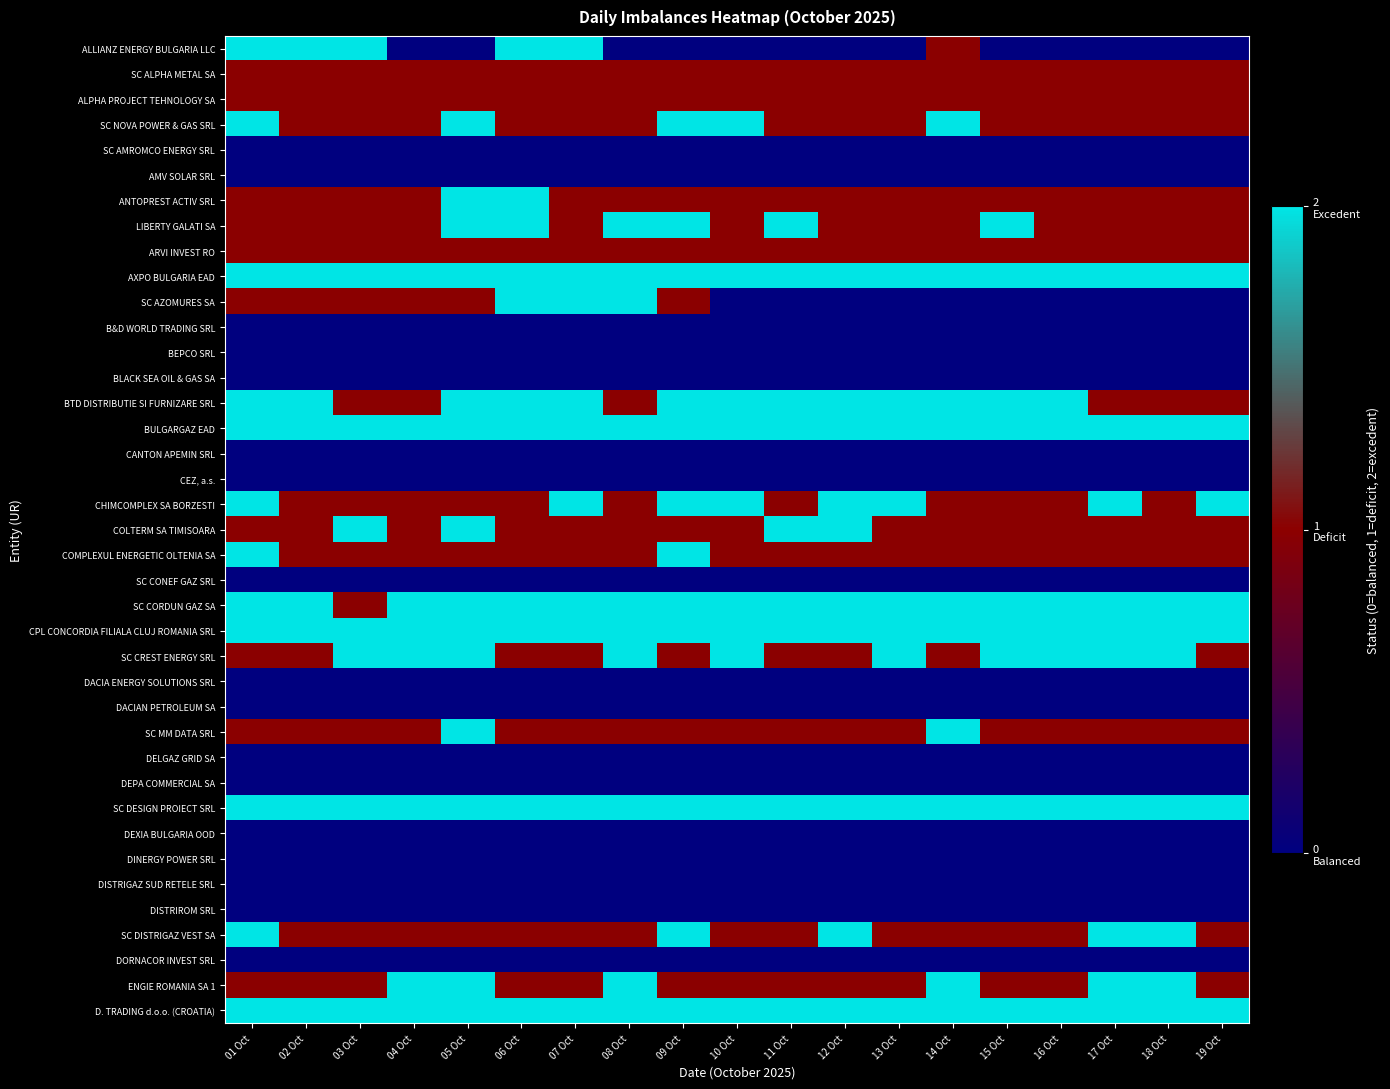

Reading left to right, transcribe all the data shown in this chart.

ALLIANZ ENERGY BULGARIA LLC: 01 Oct=2	02 Oct=2	03 Oct=2	04 Oct=0	05 Oct=0	06 Oct=2	07 Oct=2	08 Oct=0	09 Oct=0	10 Oct=0	11 Oct=0	12 Oct=0	13 Oct=0	14 Oct=1	15 Oct=0	16 Oct=0	17 Oct=0	18 Oct=0	19 Oct=0
SC ALPHA METAL SA: 01 Oct=1	02 Oct=1	03 Oct=1	04 Oct=1	05 Oct=1	06 Oct=1	07 Oct=1	08 Oct=1	09 Oct=1	10 Oct=1	11 Oct=1	12 Oct=1	13 Oct=1	14 Oct=1	15 Oct=1	16 Oct=1	17 Oct=1	18 Oct=1	19 Oct=1
ALPHA PROJECT TEHNOLOGY SA: 01 Oct=1	02 Oct=1	03 Oct=1	04 Oct=1	05 Oct=1	06 Oct=1	07 Oct=1	08 Oct=1	09 Oct=1	10 Oct=1	11 Oct=1	12 Oct=1	13 Oct=1	14 Oct=1	15 Oct=1	16 Oct=1	17 Oct=1	18 Oct=1	19 Oct=1
SC NOVA POWER & GAS SRL: 01 Oct=2	02 Oct=1	03 Oct=1	04 Oct=1	05 Oct=2	06 Oct=1	07 Oct=1	08 Oct=1	09 Oct=2	10 Oct=2	11 Oct=1	12 Oct=1	13 Oct=1	14 Oct=2	15 Oct=1	16 Oct=1	17 Oct=1	18 Oct=1	19 Oct=1
SC AMROMCO ENERGY SRL: 01 Oct=0	02 Oct=0	03 Oct=0	04 Oct=0	05 Oct=0	06 Oct=0	07 Oct=0	08 Oct=0	09 Oct=0	10 Oct=0	11 Oct=0	12 Oct=0	13 Oct=0	14 Oct=0	15 Oct=0	16 Oct=0	17 Oct=0	18 Oct=0	19 Oct=0
AMV SOLAR SRL: 01 Oct=0	02 Oct=0	03 Oct=0	04 Oct=0	05 Oct=0	06 Oct=0	07 Oct=0	08 Oct=0	09 Oct=0	10 Oct=0	11 Oct=0	12 Oct=0	13 Oct=0	14 Oct=0	15 Oct=0	16 Oct=0	17 Oct=0	18 Oct=0	19 Oct=0
ANTOPREST ACTIV SRL: 01 Oct=1	02 Oct=1	03 Oct=1	04 Oct=1	05 Oct=2	06 Oct=2	07 Oct=1	08 Oct=1	09 Oct=1	10 Oct=1	11 Oct=1	12 Oct=1	13 Oct=1	14 Oct=1	15 Oct=1	16 Oct=1	17 Oct=1	18 Oct=1	19 Oct=1
LIBERTY GALATI SA: 01 Oct=1	02 Oct=1	03 Oct=1	04 Oct=1	05 Oct=2	06 Oct=2	07 Oct=1	08 Oct=2	09 Oct=2	10 Oct=1	11 Oct=2	12 Oct=1	13 Oct=1	14 Oct=1	15 Oct=2	16 Oct=1	17 Oct=1	18 Oct=1	19 Oct=1
ARVI INVEST RO: 01 Oct=1	02 Oct=1	03 Oct=1	04 Oct=1	05 Oct=1	06 Oct=1	07 Oct=1	08 Oct=1	09 Oct=1	10 Oct=1	11 Oct=1	12 Oct=1	13 Oct=1	14 Oct=1	15 Oct=1	16 Oct=1	17 Oct=1	18 Oct=1	19 Oct=1
AXPO BULGARIA EAD: 01 Oct=2	02 Oct=2	03 Oct=2	04 Oct=2	05 Oct=2	06 Oct=2	07 Oct=2	08 Oct=2	09 Oct=2	10 Oct=2	11 Oct=2	12 Oct=2	13 Oct=2	14 Oct=2	15 Oct=2	16 Oct=2	17 Oct=2	18 Oct=2	19 Oct=2
SC AZOMURES SA: 01 Oct=1	02 Oct=1	03 Oct=1	04 Oct=1	05 Oct=1	06 Oct=2	07 Oct=2	08 Oct=2	09 Oct=1	10 Oct=0	11 Oct=0	12 Oct=0	13 Oct=0	14 Oct=0	15 Oct=0	16 Oct=0	17 Oct=0	18 Oct=0	19 Oct=0
B&D WORLD TRADING SRL: 01 Oct=0	02 Oct=0	03 Oct=0	04 Oct=0	05 Oct=0	06 Oct=0	07 Oct=0	08 Oct=0	09 Oct=0	10 Oct=0	11 Oct=0	12 Oct=0	13 Oct=0	14 Oct=0	15 Oct=0	16 Oct=0	17 Oct=0	18 Oct=0	19 Oct=0
BEPCO SRL: 01 Oct=0	02 Oct=0	03 Oct=0	04 Oct=0	05 Oct=0	06 Oct=0	07 Oct=0	08 Oct=0	09 Oct=0	10 Oct=0	11 Oct=0	12 Oct=0	13 Oct=0	14 Oct=0	15 Oct=0	16 Oct=0	17 Oct=0	18 Oct=0	19 Oct=0
BLACK SEA OIL & GAS SA: 01 Oct=0	02 Oct=0	03 Oct=0	04 Oct=0	05 Oct=0	06 Oct=0	07 Oct=0	08 Oct=0	09 Oct=0	10 Oct=0	11 Oct=0	12 Oct=0	13 Oct=0	14 Oct=0	15 Oct=0	16 Oct=0	17 Oct=0	18 Oct=0	19 Oct=0
BTD DISTRIBUTIE SI FURNIZARE SRL: 01 Oct=2	02 Oct=2	03 Oct=1	04 Oct=1	05 Oct=2	06 Oct=2	07 Oct=2	08 Oct=1	09 Oct=2	10 Oct=2	11 Oct=2	12 Oct=2	13 Oct=2	14 Oct=2	15 Oct=2	16 Oct=2	17 Oct=1	18 Oct=1	19 Oct=1
BULGARGAZ EAD: 01 Oct=2	02 Oct=2	03 Oct=2	04 Oct=2	05 Oct=2	06 Oct=2	07 Oct=2	08 Oct=2	09 Oct=2	10 Oct=2	11 Oct=2	12 Oct=2	13 Oct=2	14 Oct=2	15 Oct=2	16 Oct=2	17 Oct=2	18 Oct=2	19 Oct=2
CANTON APEMIN SRL: 01 Oct=0	02 Oct=0	03 Oct=0	04 Oct=0	05 Oct=0	06 Oct=0	07 Oct=0	08 Oct=0	09 Oct=0	10 Oct=0	11 Oct=0	12 Oct=0	13 Oct=0	14 Oct=0	15 Oct=0	16 Oct=0	17 Oct=0	18 Oct=0	19 Oct=0
CEZ, a.s.: 01 Oct=0	02 Oct=0	03 Oct=0	04 Oct=0	05 Oct=0	06 Oct=0	07 Oct=0	08 Oct=0	09 Oct=0	10 Oct=0	11 Oct=0	12 Oct=0	13 Oct=0	14 Oct=0	15 Oct=0	16 Oct=0	17 Oct=0	18 Oct=0	19 Oct=0
CHIMCOMPLEX SA BORZESTI: 01 Oct=2	02 Oct=1	03 Oct=1	04 Oct=1	05 Oct=1	06 Oct=1	07 Oct=2	08 Oct=1	09 Oct=2	10 Oct=2	11 Oct=1	12 Oct=2	13 Oct=2	14 Oct=1	15 Oct=1	16 Oct=1	17 Oct=2	18 Oct=1	19 Oct=2
COLTERM SA TIMISOARA: 01 Oct=1	02 Oct=1	03 Oct=2	04 Oct=1	05 Oct=2	06 Oct=1	07 Oct=1	08 Oct=1	09 Oct=1	10 Oct=1	11 Oct=2	12 Oct=2	13 Oct=1	14 Oct=1	15 Oct=1	16 Oct=1	17 Oct=1	18 Oct=1	19 Oct=1
COMPLEXUL ENERGETIC OLTENIA SA: 01 Oct=2	02 Oct=1	03 Oct=1	04 Oct=1	05 Oct=1	06 Oct=1	07 Oct=1	08 Oct=1	09 Oct=2	10 Oct=1	11 Oct=1	12 Oct=1	13 Oct=1	14 Oct=1	15 Oct=1	16 Oct=1	17 Oct=1	18 Oct=1	19 Oct=1
SC CONEF GAZ SRL: 01 Oct=0	02 Oct=0	03 Oct=0	04 Oct=0	05 Oct=0	06 Oct=0	07 Oct=0	08 Oct=0	09 Oct=0	10 Oct=0	11 Oct=0	12 Oct=0	13 Oct=0	14 Oct=0	15 Oct=0	16 Oct=0	17 Oct=0	18 Oct=0	19 Oct=0
SC CORDUN GAZ SA: 01 Oct=2	02 Oct=2	03 Oct=1	04 Oct=2	05 Oct=2	06 Oct=2	07 Oct=2	08 Oct=2	09 Oct=2	10 Oct=2	11 Oct=2	12 Oct=2	13 Oct=2	14 Oct=2	15 Oct=2	16 Oct=2	17 Oct=2	18 Oct=2	19 Oct=2
CPL CONCORDIA FILIALA CLUJ ROMANIA SRL: 01 Oct=2	02 Oct=2	03 Oct=2	04 Oct=2	05 Oct=2	06 Oct=2	07 Oct=2	08 Oct=2	09 Oct=2	10 Oct=2	11 Oct=2	12 Oct=2	13 Oct=2	14 Oct=2	15 Oct=2	16 Oct=2	17 Oct=2	18 Oct=2	19 Oct=2
SC CREST ENERGY SRL: 01 Oct=1	02 Oct=1	03 Oct=2	04 Oct=2	05 Oct=2	06 Oct=1	07 Oct=1	08 Oct=2	09 Oct=1	10 Oct=2	11 Oct=1	12 Oct=1	13 Oct=2	14 Oct=1	15 Oct=2	16 Oct=2	17 Oct=2	18 Oct=2	19 Oct=1
DACIA ENERGY SOLUTIONS SRL: 01 Oct=0	02 Oct=0	03 Oct=0	04 Oct=0	05 Oct=0	06 Oct=0	07 Oct=0	08 Oct=0	09 Oct=0	10 Oct=0	11 Oct=0	12 Oct=0	13 Oct=0	14 Oct=0	15 Oct=0	16 Oct=0	17 Oct=0	18 Oct=0	19 Oct=0
DACIAN PETROLEUM SA: 01 Oct=0	02 Oct=0	03 Oct=0	04 Oct=0	05 Oct=0	06 Oct=0	07 Oct=0	08 Oct=0	09 Oct=0	10 Oct=0	11 Oct=0	12 Oct=0	13 Oct=0	14 Oct=0	15 Oct=0	16 Oct=0	17 Oct=0	18 Oct=0	19 Oct=0
SC MM DATA SRL: 01 Oct=1	02 Oct=1	03 Oct=1	04 Oct=1	05 Oct=2	06 Oct=1	07 Oct=1	08 Oct=1	09 Oct=1	10 Oct=1	11 Oct=1	12 Oct=1	13 Oct=1	14 Oct=2	15 Oct=1	16 Oct=1	17 Oct=1	18 Oct=1	19 Oct=1
DELGAZ GRID SA: 01 Oct=0	02 Oct=0	03 Oct=0	04 Oct=0	05 Oct=0	06 Oct=0	07 Oct=0	08 Oct=0	09 Oct=0	10 Oct=0	11 Oct=0	12 Oct=0	13 Oct=0	14 Oct=0	15 Oct=0	16 Oct=0	17 Oct=0	18 Oct=0	19 Oct=0
DEPA COMMERCIAL SA: 01 Oct=0	02 Oct=0	03 Oct=0	04 Oct=0	05 Oct=0	06 Oct=0	07 Oct=0	08 Oct=0	09 Oct=0	10 Oct=0	11 Oct=0	12 Oct=0	13 Oct=0	14 Oct=0	15 Oct=0	16 Oct=0	17 Oct=0	18 Oct=0	19 Oct=0
SC DESIGN PROIECT SRL: 01 Oct=2	02 Oct=2	03 Oct=2	04 Oct=2	05 Oct=2	06 Oct=2	07 Oct=2	08 Oct=2	09 Oct=2	10 Oct=2	11 Oct=2	12 Oct=2	13 Oct=2	14 Oct=2	15 Oct=2	16 Oct=2	17 Oct=2	18 Oct=2	19 Oct=2
DEXIA BULGARIA OOD: 01 Oct=0	02 Oct=0	03 Oct=0	04 Oct=0	05 Oct=0	06 Oct=0	07 Oct=0	08 Oct=0	09 Oct=0	10 Oct=0	11 Oct=0	12 Oct=0	13 Oct=0	14 Oct=0	15 Oct=0	16 Oct=0	17 Oct=0	18 Oct=0	19 Oct=0
DINERGY POWER SRL: 01 Oct=0	02 Oct=0	03 Oct=0	04 Oct=0	05 Oct=0	06 Oct=0	07 Oct=0	08 Oct=0	09 Oct=0	10 Oct=0	11 Oct=0	12 Oct=0	13 Oct=0	14 Oct=0	15 Oct=0	16 Oct=0	17 Oct=0	18 Oct=0	19 Oct=0
DISTRIGAZ SUD RETELE SRL: 01 Oct=0	02 Oct=0	03 Oct=0	04 Oct=0	05 Oct=0	06 Oct=0	07 Oct=0	08 Oct=0	09 Oct=0	10 Oct=0	11 Oct=0	12 Oct=0	13 Oct=0	14 Oct=0	15 Oct=0	16 Oct=0	17 Oct=0	18 Oct=0	19 Oct=0
DISTRIROM SRL: 01 Oct=0	02 Oct=0	03 Oct=0	04 Oct=0	05 Oct=0	06 Oct=0	07 Oct=0	08 Oct=0	09 Oct=0	10 Oct=0	11 Oct=0	12 Oct=0	13 Oct=0	14 Oct=0	15 Oct=0	16 Oct=0	17 Oct=0	18 Oct=0	19 Oct=0
SC DISTRIGAZ VEST SA: 01 Oct=2	02 Oct=1	03 Oct=1	04 Oct=1	05 Oct=1	06 Oct=1	07 Oct=1	08 Oct=1	09 Oct=2	10 Oct=1	11 Oct=1	12 Oct=2	13 Oct=1	14 Oct=1	15 Oct=1	16 Oct=1	17 Oct=2	18 Oct=2	19 Oct=1
DORNACOR INVEST SRL: 01 Oct=0	02 Oct=0	03 Oct=0	04 Oct=0	05 Oct=0	06 Oct=0	07 Oct=0	08 Oct=0	09 Oct=0	10 Oct=0	11 Oct=0	12 Oct=0	13 Oct=0	14 Oct=0	15 Oct=0	16 Oct=0	17 Oct=0	18 Oct=0	19 Oct=0
ENGIE ROMANIA SA 1: 01 Oct=1	02 Oct=1	03 Oct=1	04 Oct=2	05 Oct=2	06 Oct=1	07 Oct=1	08 Oct=2	09 Oct=1	10 Oct=1	11 Oct=1	12 Oct=1	13 Oct=1	14 Oct=2	15 Oct=1	16 Oct=1	17 Oct=2	18 Oct=2	19 Oct=1
D. TRADING d.o.o. (CROATIA): 01 Oct=2	02 Oct=2	03 Oct=2	04 Oct=2	05 Oct=2	06 Oct=2	07 Oct=2	08 Oct=2	09 Oct=2	10 Oct=2	11 Oct=2	12 Oct=2	13 Oct=2	14 Oct=2	15 Oct=2	16 Oct=2	17 Oct=2	18 Oct=2	19 Oct=2